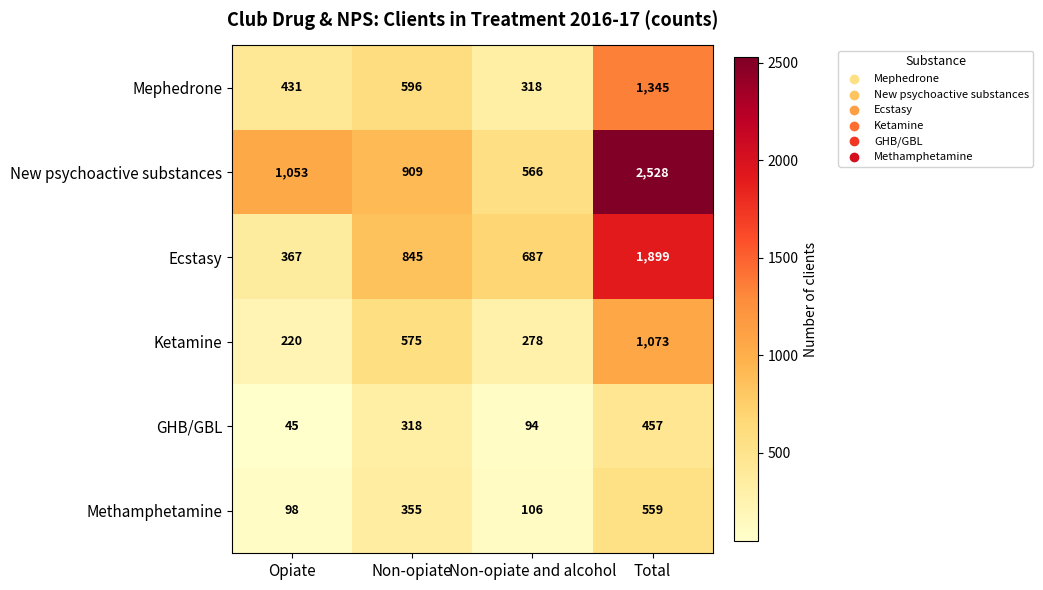

What is the sum of the Ketamine values at Opiate and Non-opiate?

795